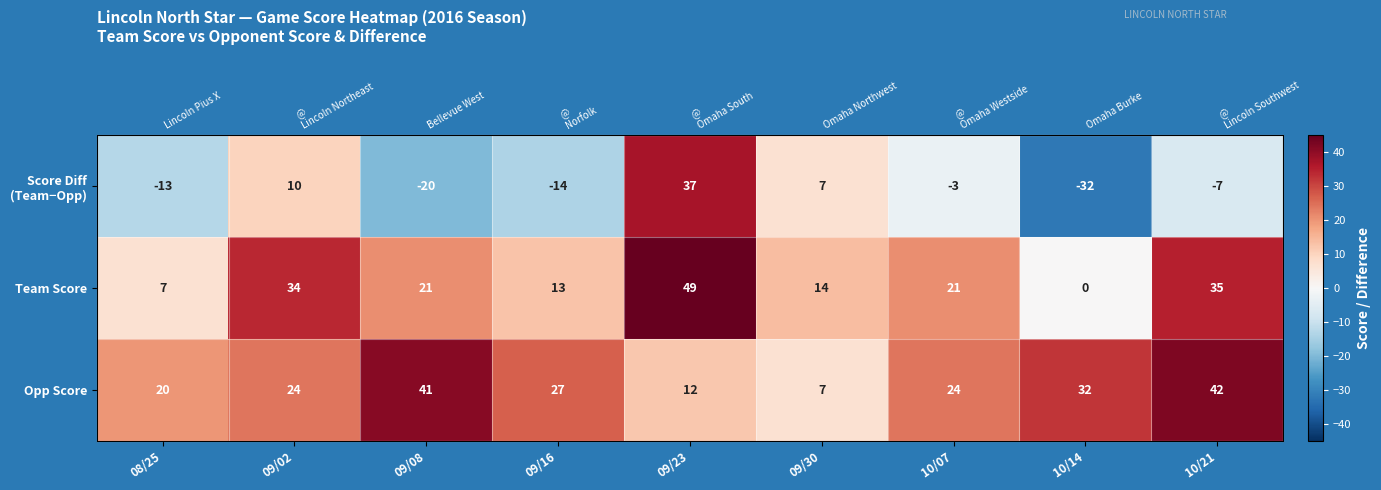

Which series changed the most between 09/02 and 10/21?

Opp Score